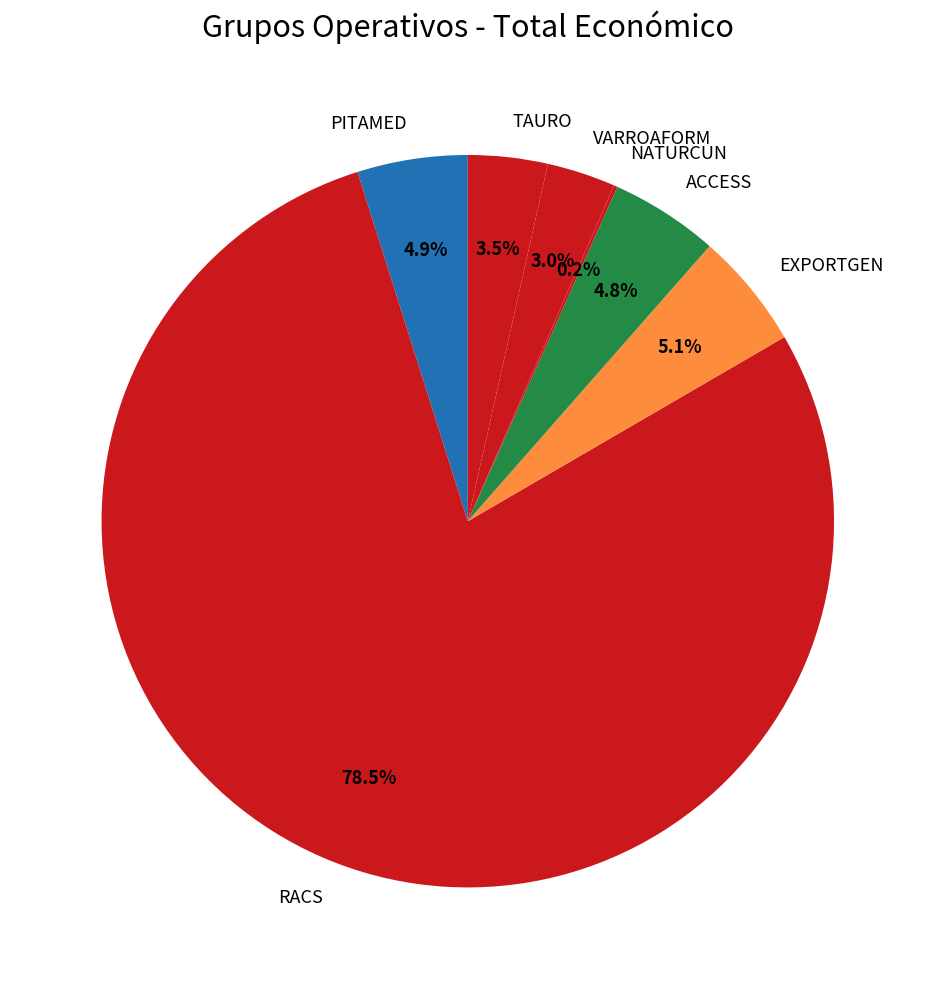

Which slice represents more than half of the pie?

RACS